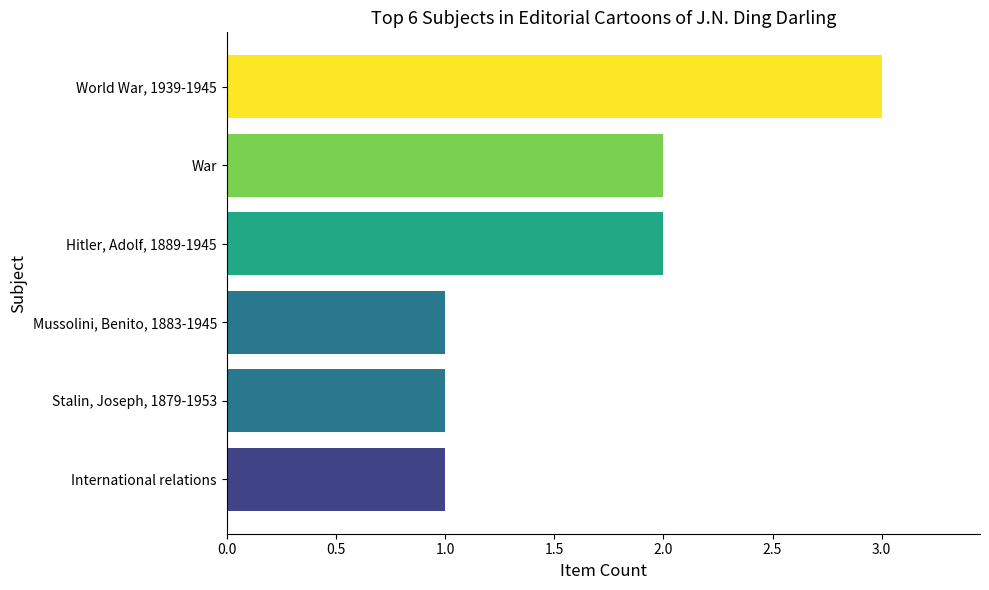

Reading top to bottom, extract all data points from this chart.

World War, 1939-1945=3	War=2	Hitler, Adolf, 1889-1945=2	Mussolini, Benito, 1883-1945=1	Stalin, Joseph, 1879-1953=1	International relations=1